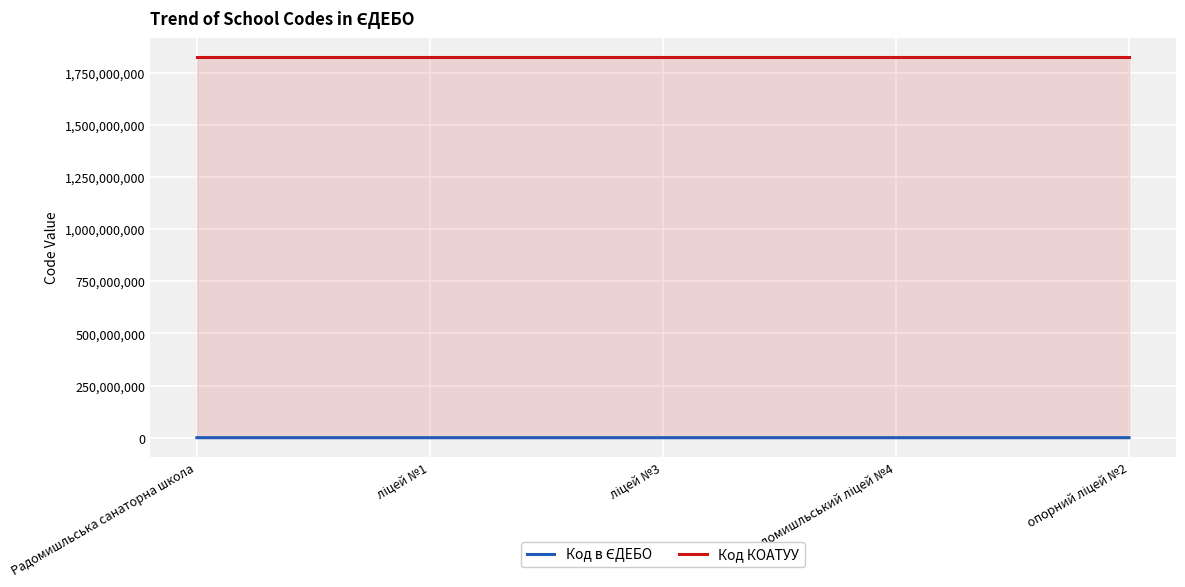

True or false: Код в ЄДЕБО and Код КОАТУУ cross at least once.

False